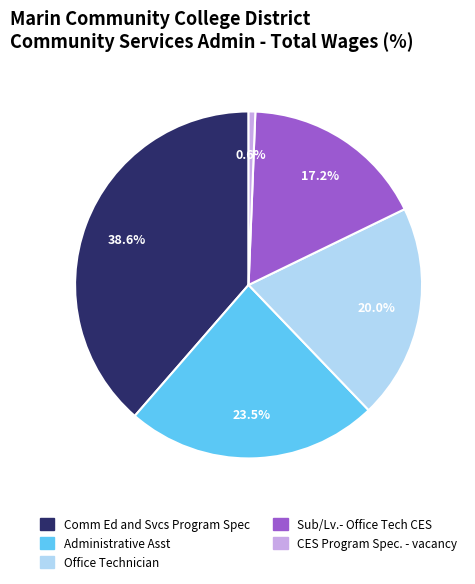

Which category has the smallest portion of the pie?

CES Program Spec. - vacancy